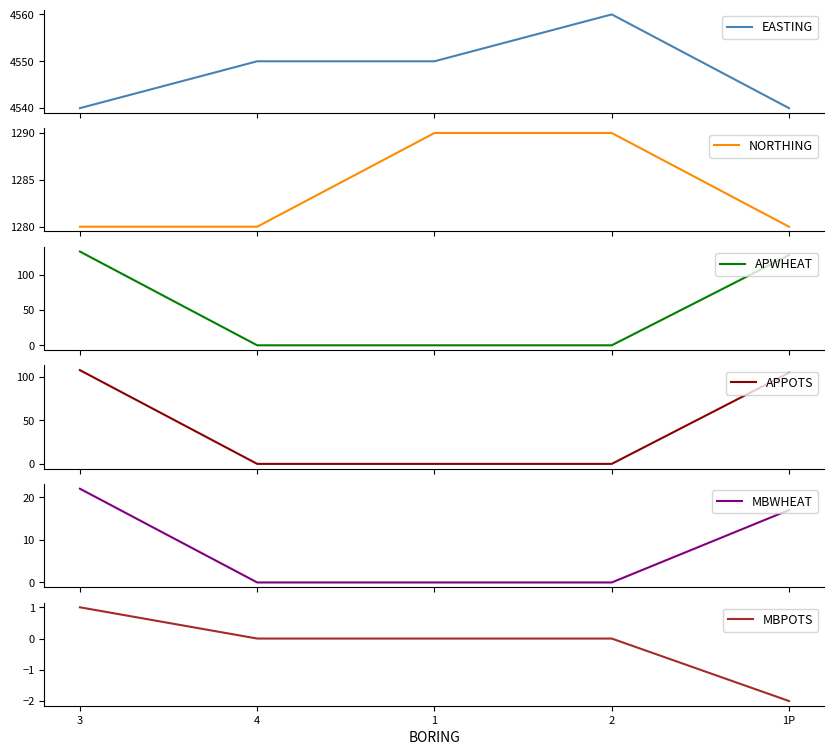

Reading left to right, what are all the values shown in this chart?

EASTING: 3=4540	4=4550	1=4550	2=4560	1P=4540
NORTHING: 3=1280	4=1280	1=1290	2=1290	1P=1280
APWHEAT: 3=133	4=0	1=0	2=0	1P=128
APPOTS: 3=108	4=0	1=0	2=0	1P=105
MBWHEAT: 3=22	4=0	1=0	2=0	1P=17
MBPOTS: 3=1	4=0	1=0	2=0	1P=-2